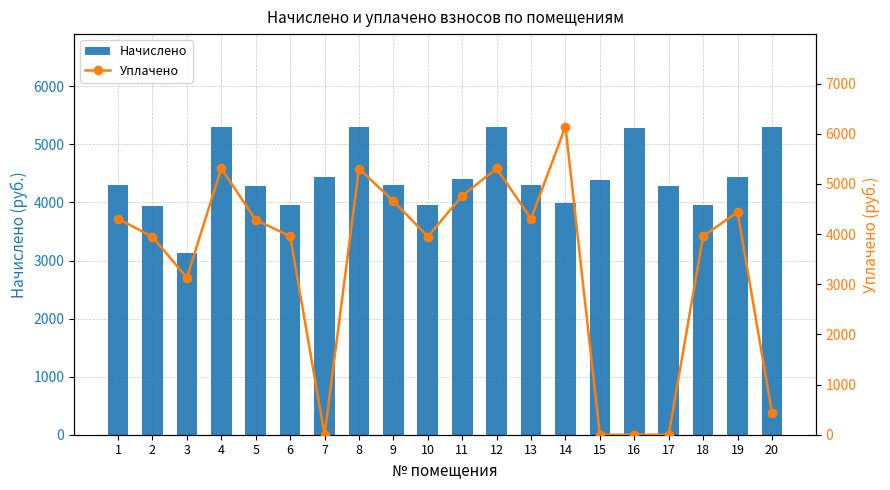

What are all the series names shown in the legend?

Начислено, Уплачено